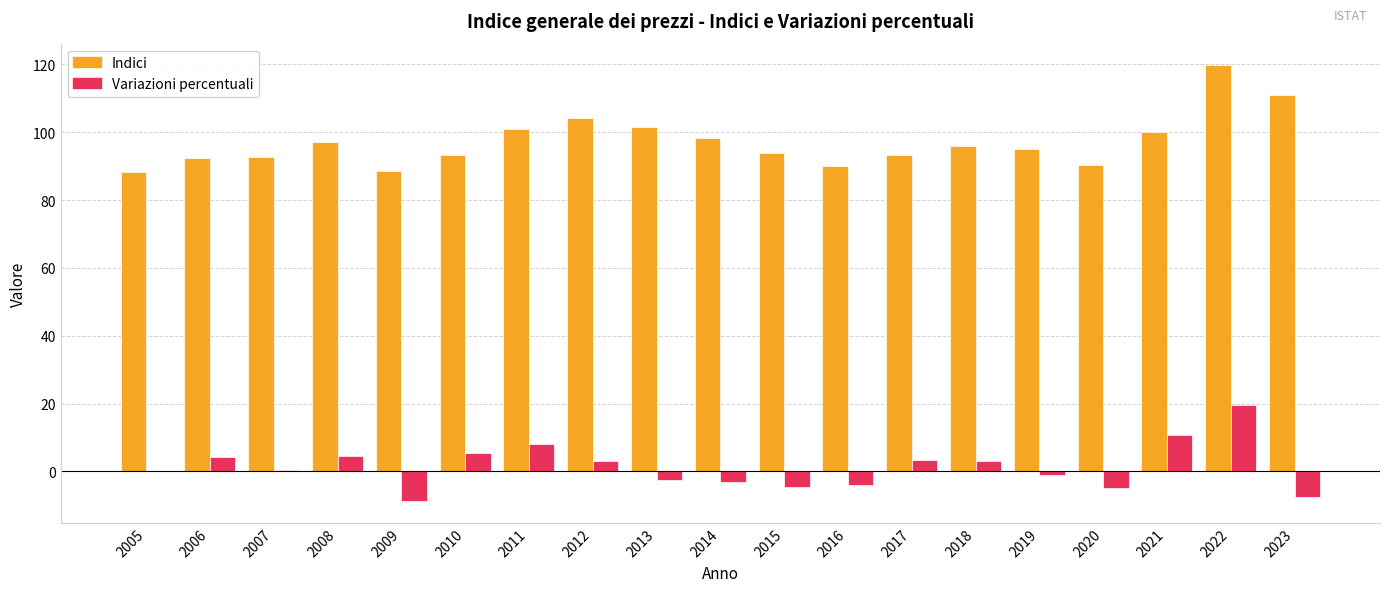

What is the highest value of the Indici series?

119.7